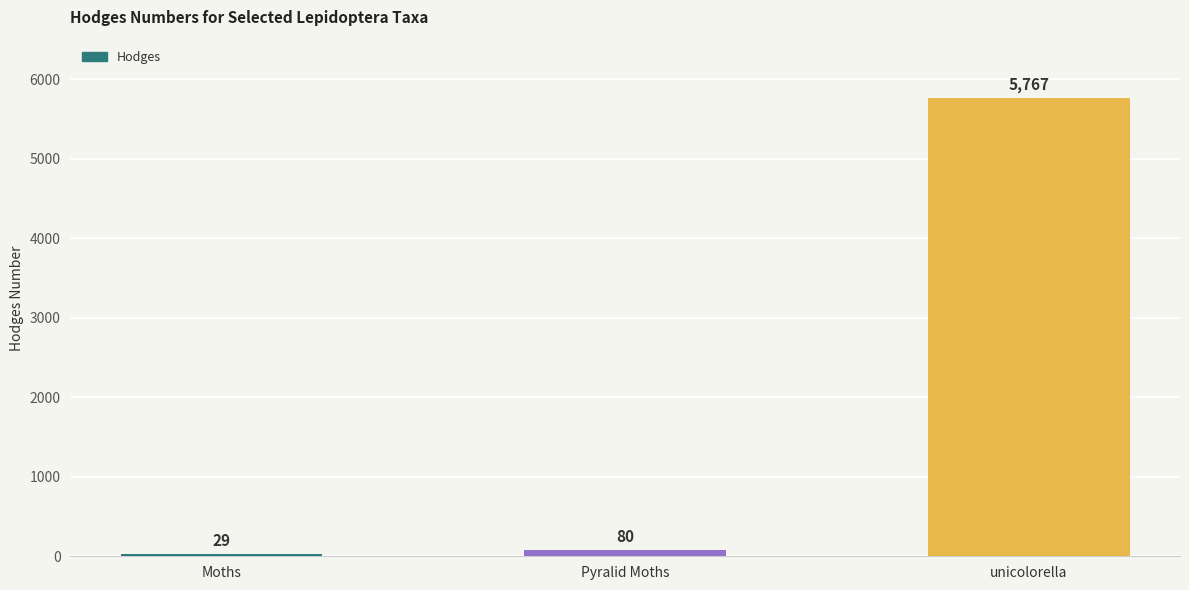

What is the value of the 2nd bar from the left?

80.1